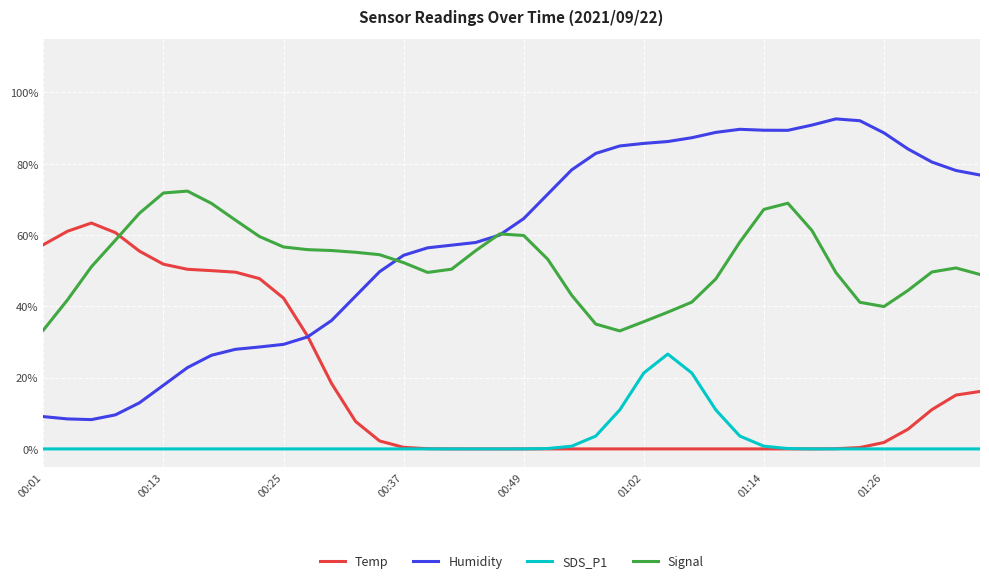

What are all the series names shown in the legend?

Temp, Humidity, SDS_P1, Signal